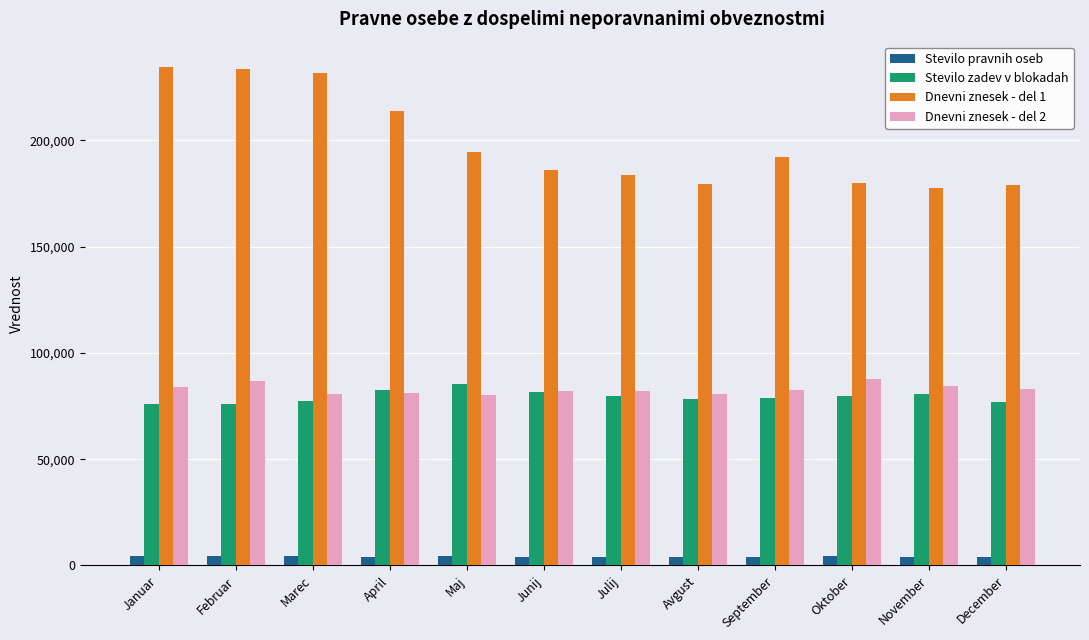

What is the value of the Stevilo pravnih oseb bar at the 11th from the left?

4152